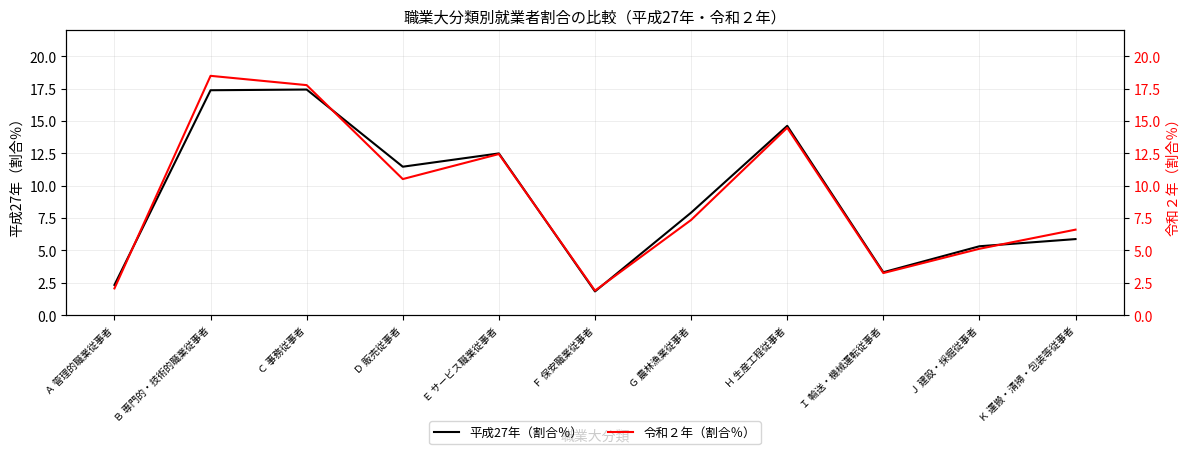

What is the smallest value displayed?

1.8